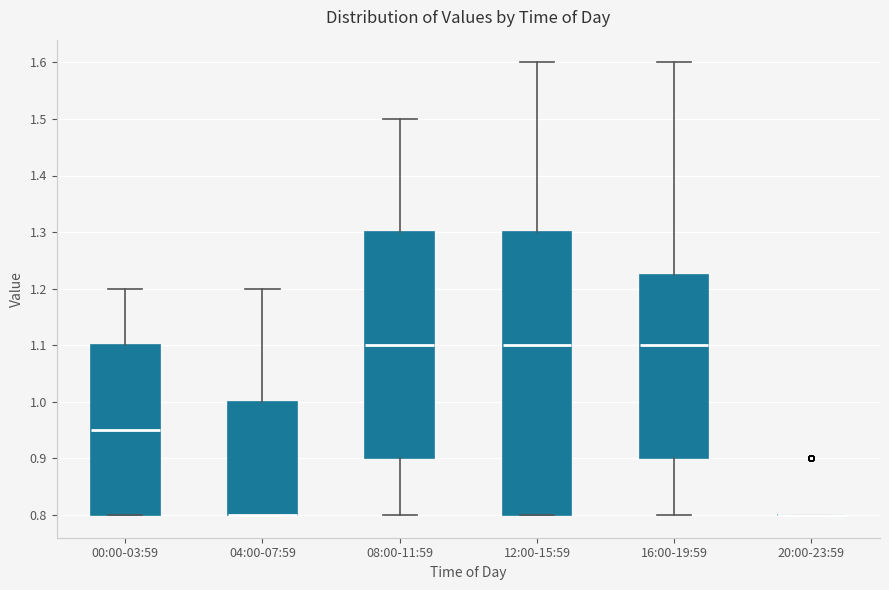

Reading left to right, transcribe this box plot: for each box, give where its median line is, the range the box spans, and where its two whiskers end, as read against the y-axis. The values are not printed on the chart, so give them approximately, as read against the axis.

00:00-03:59: median 0.95, box 0.80 to 1.10, whiskers 0.80 to 1.20
04:00-07:59: median 0.80 (drawn on the box's lower edge), box 0.80 to 1.00, whiskers 0.80 to 1.20
08:00-11:59: median 1.10, box 0.90 to 1.30, whiskers 0.80 to 1.50
12:00-15:59: median 1.10, box 0.80 to 1.30, whiskers 0.80 to 1.60
16:00-19:59: median 1.10, box 0.90 to 1.23, whiskers 0.80 to 1.60
20:00-23:59: box collapsed to a line at 0.80, whiskers 0.80 to 0.80